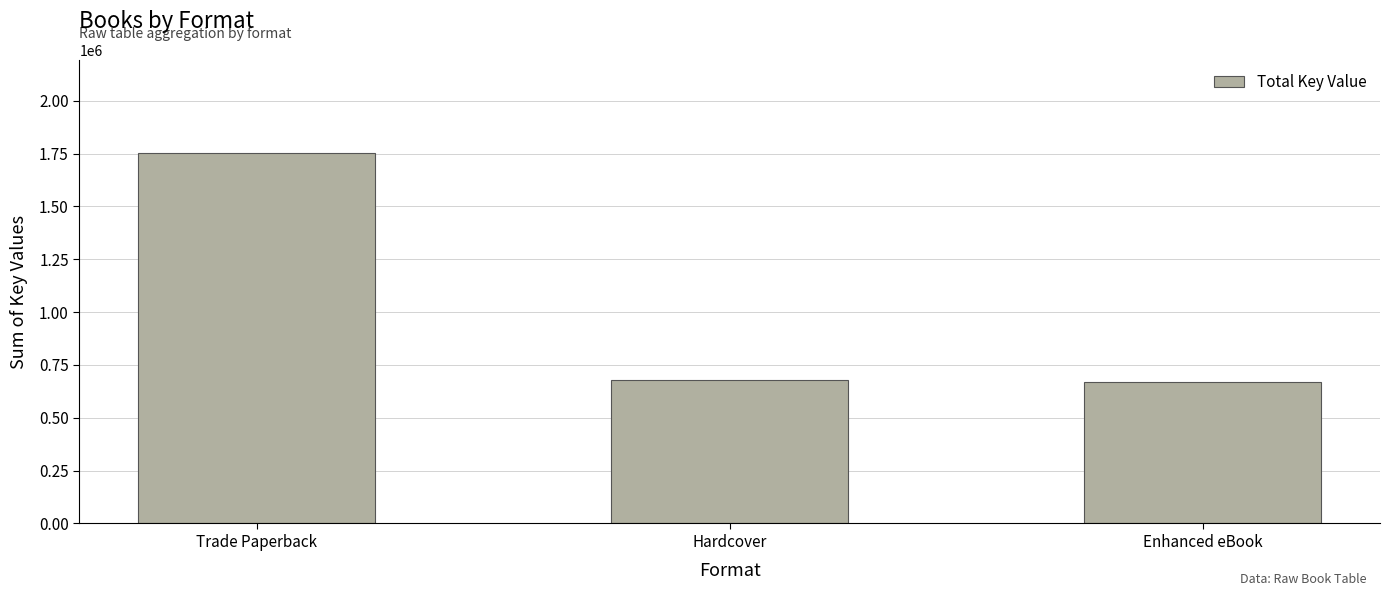

What is the difference between the maximum and minimum values?

1084066